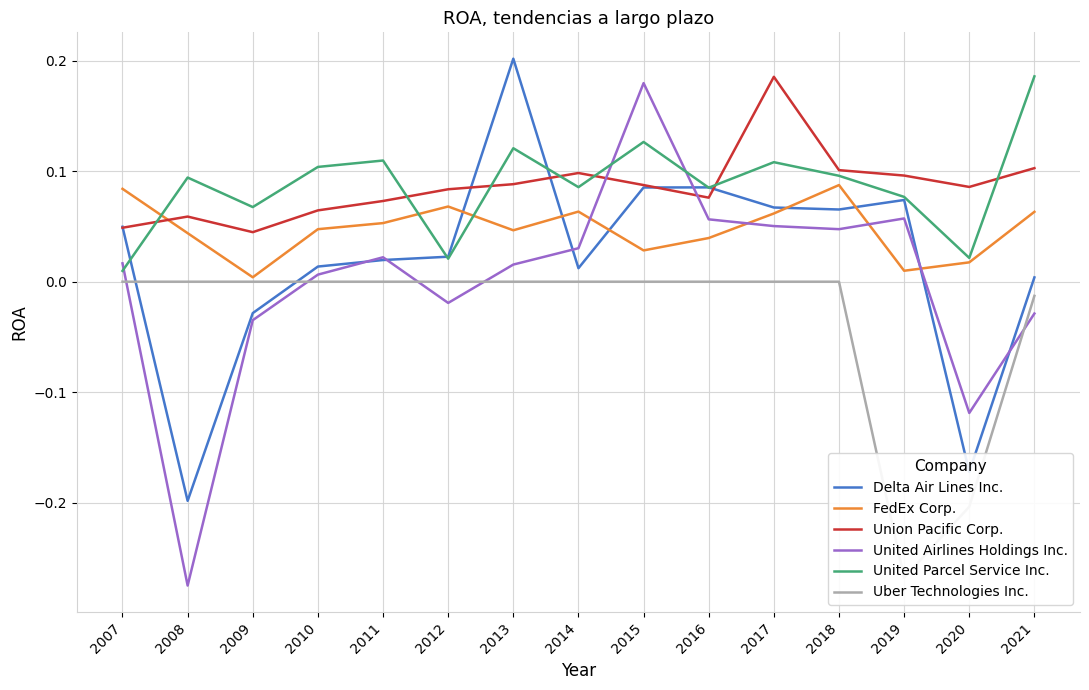

How many intersections are there between FedEx Corp. and Delta Air Lines Inc.?

6